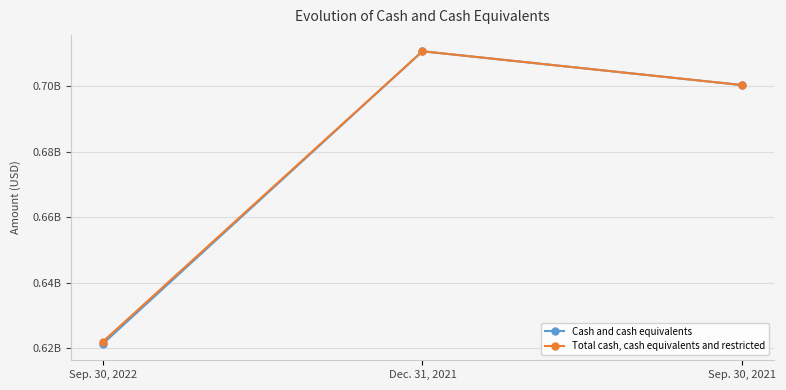

Is the value of Total cash, cash equivalents and restricted at Dec. 31, 2021 greater than the value of Cash and cash equivalents at Sep. 30, 2021?

Yes